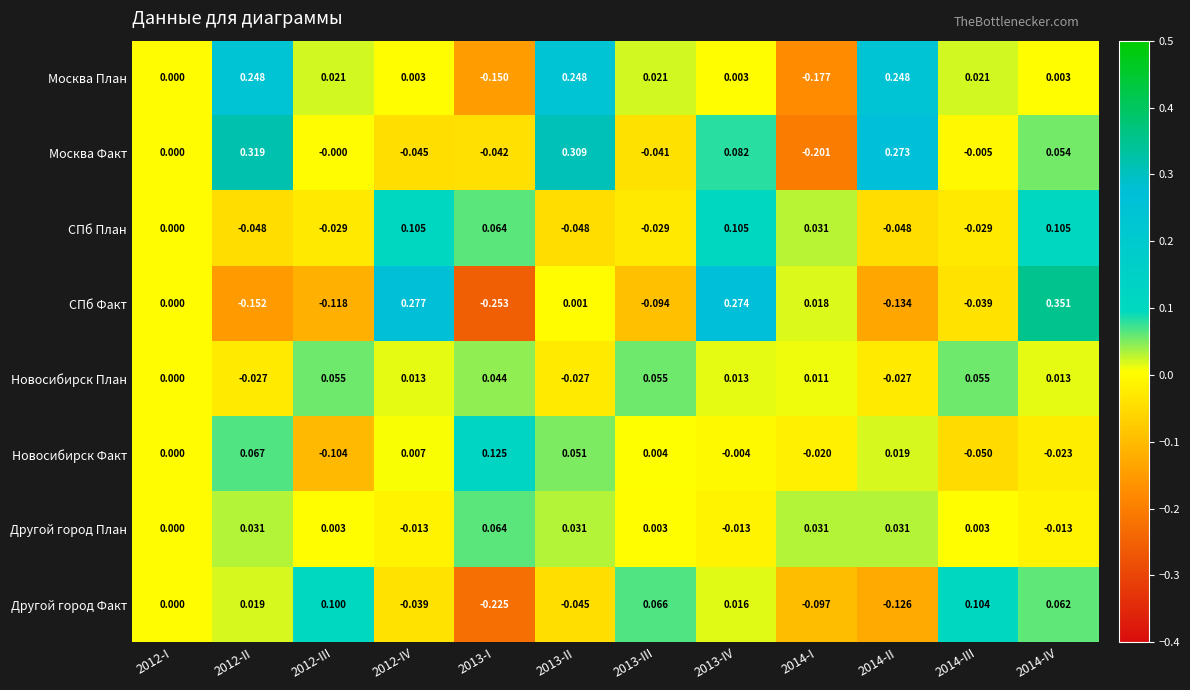

Which series has the largest total across all categories?

Москва Факт